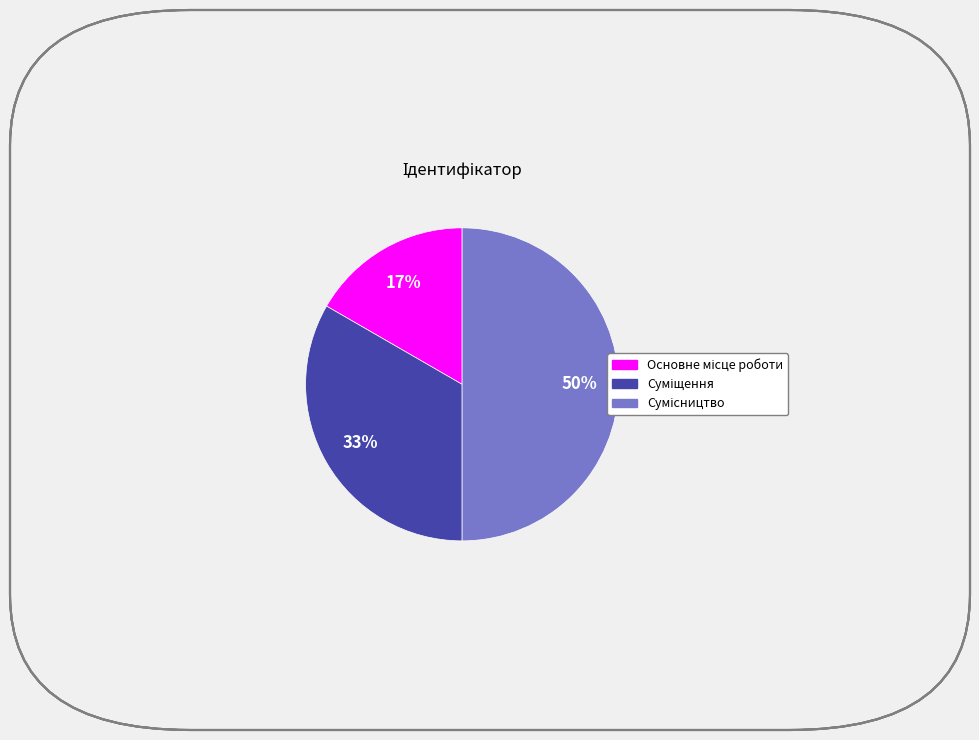

To the nearest percent, what is the difference between the largest and smallest slice percentages?

33%